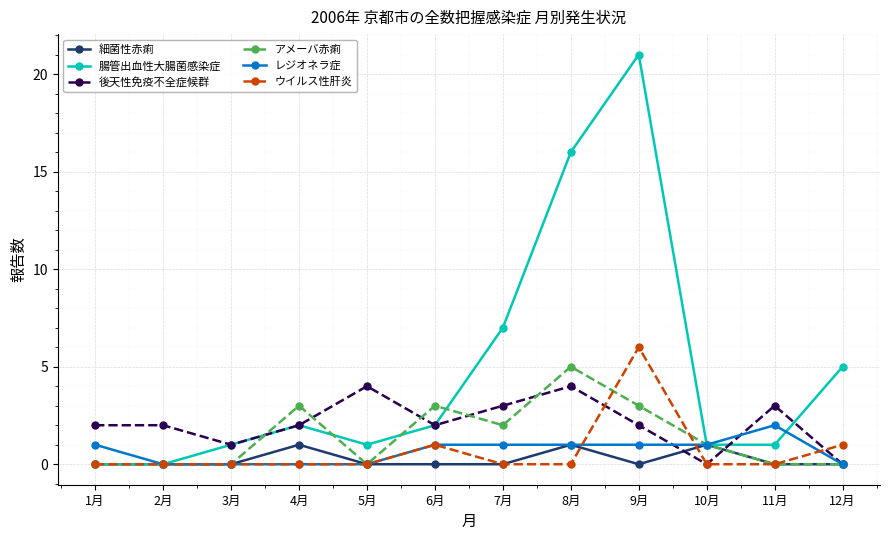

How many lines are shown in the chart?

6